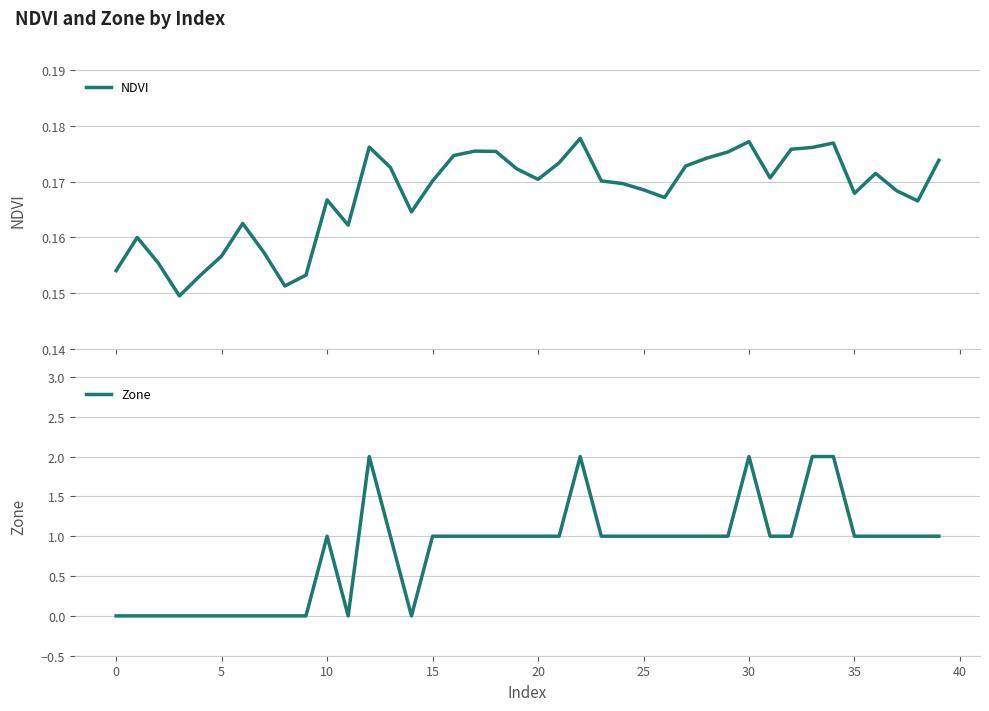

How many lines are shown in the chart?

2